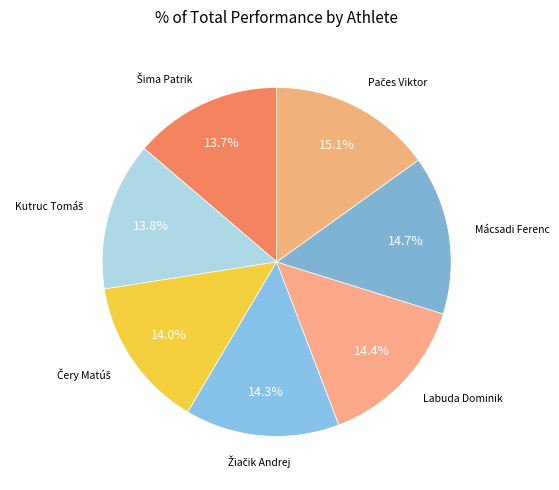

How many segments does this pie chart have?

7